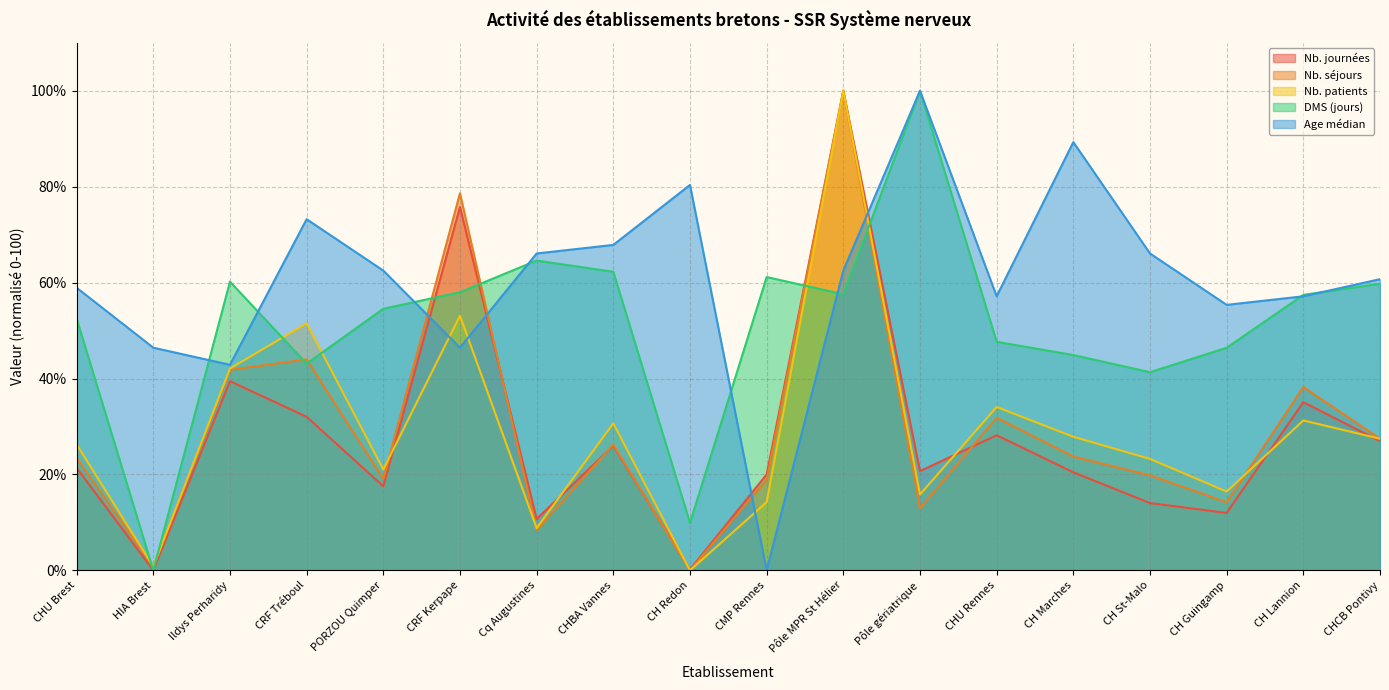

At which category is the sum across all series the highest?

Pôle MPR St Hélier